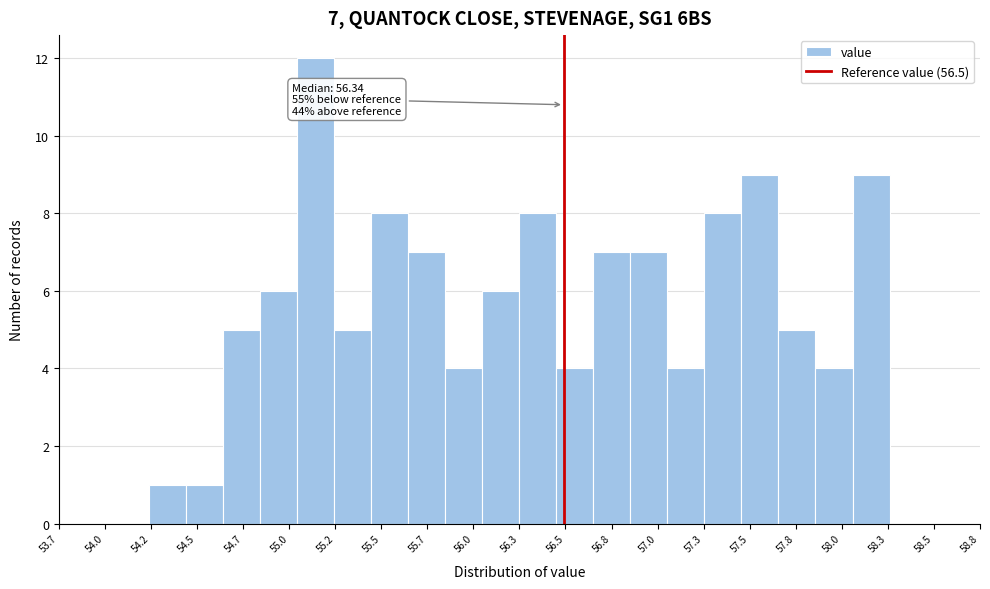

Which range on the x-axis has the tallest bar?

55.05 to 55.25